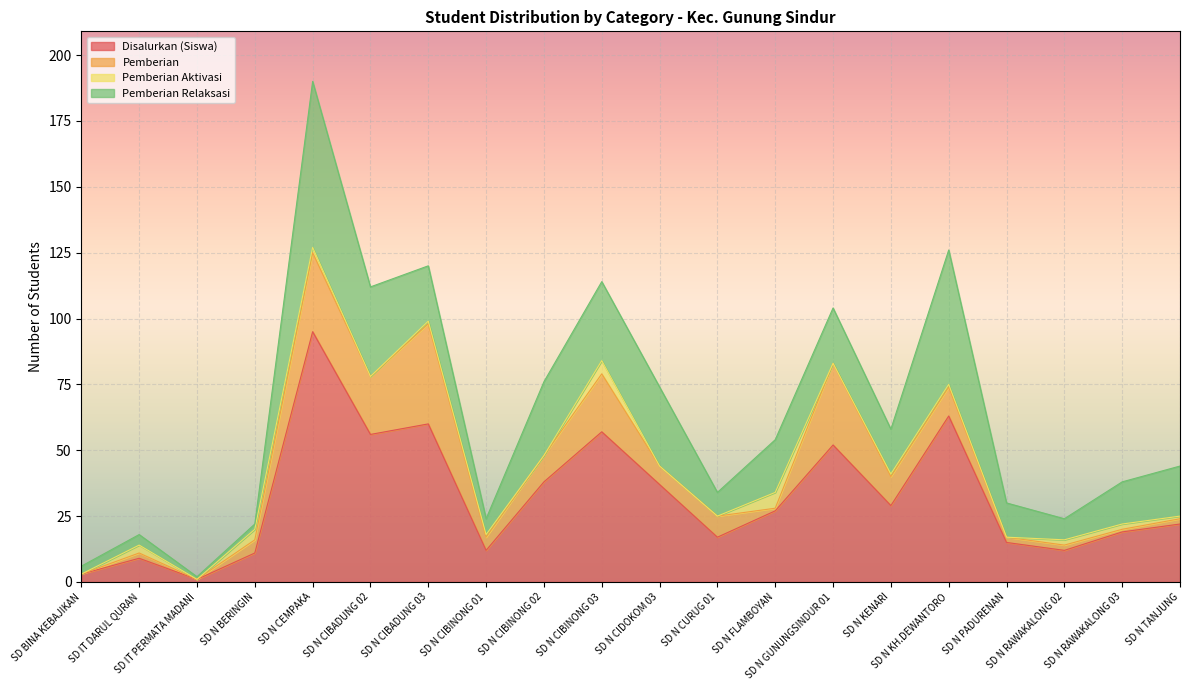

What is the greatest value displayed?

95